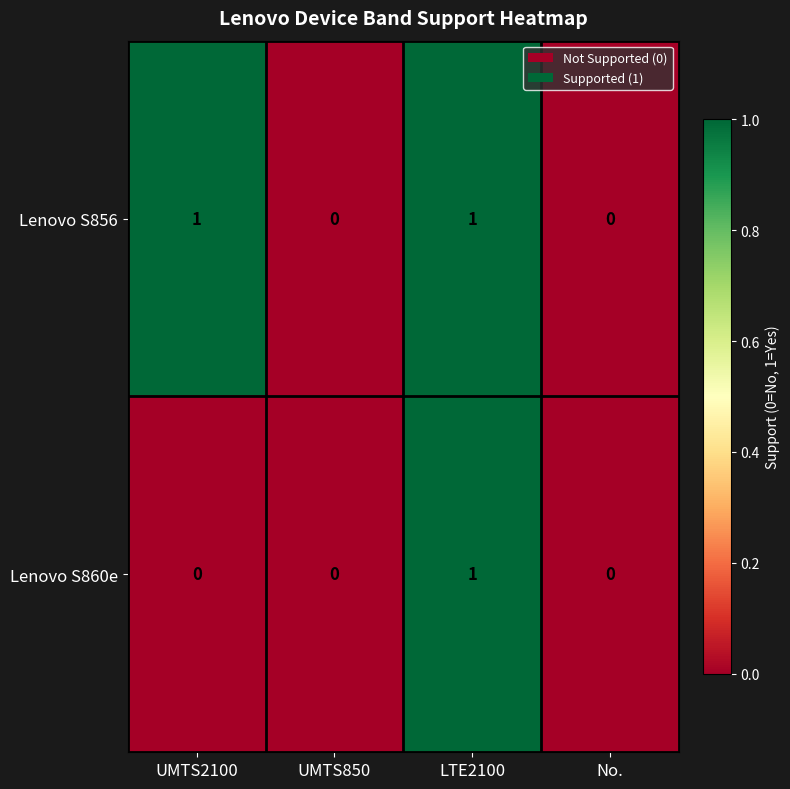

Between UMTS2100 and No., which series saw the biggest shift?

Lenovo S856